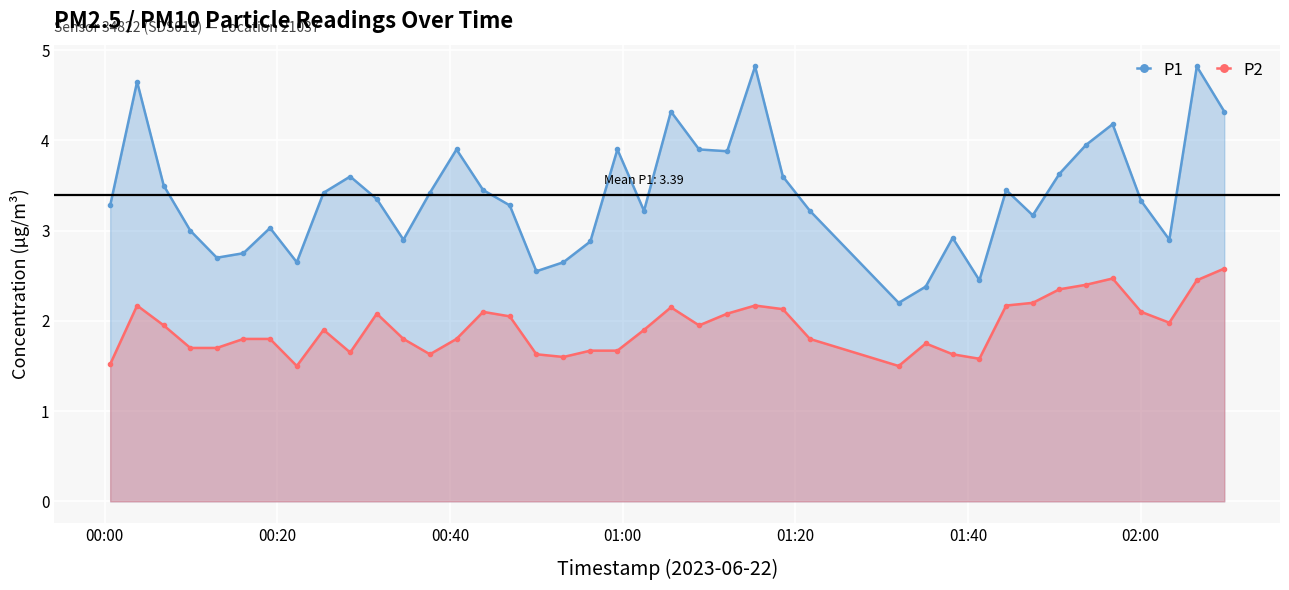

Which series has the largest total across all categories?

P1